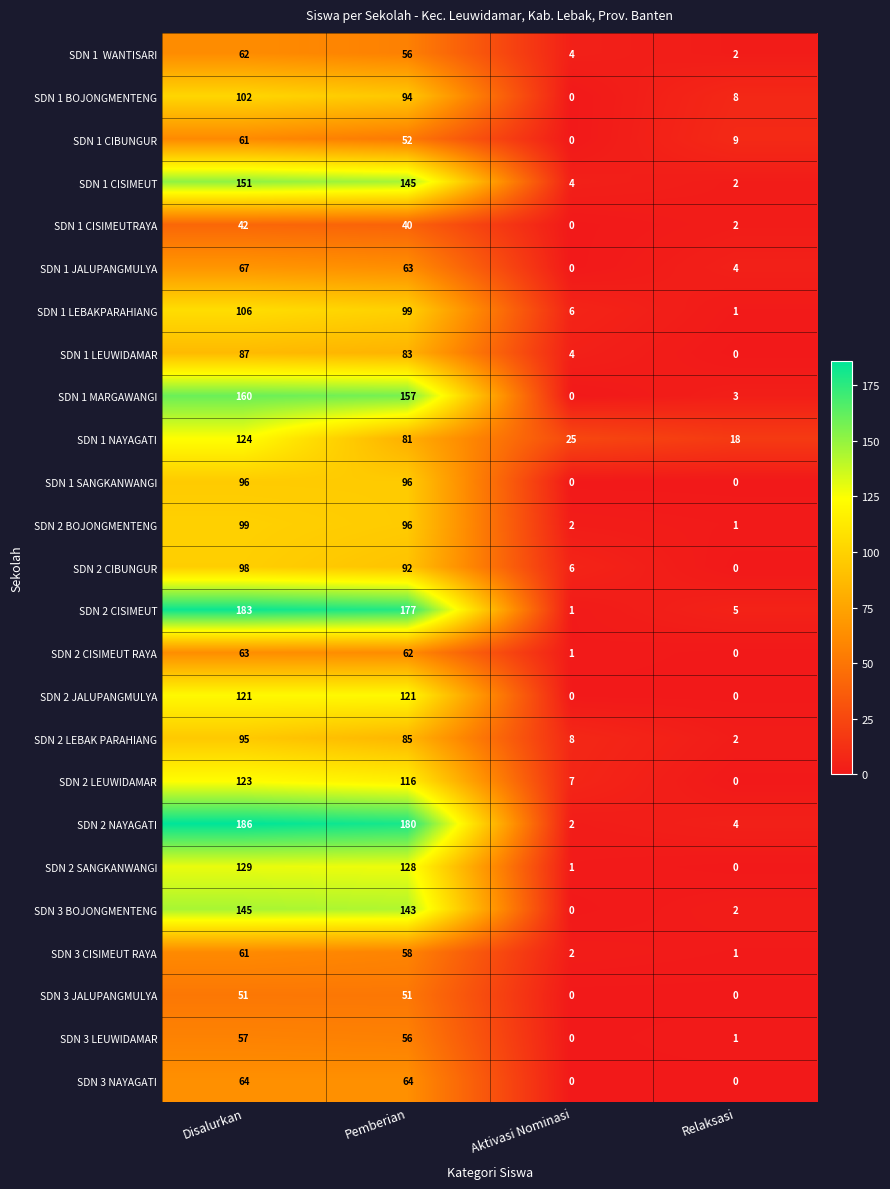

At which category is the sum across all series the highest?

Disalurkan